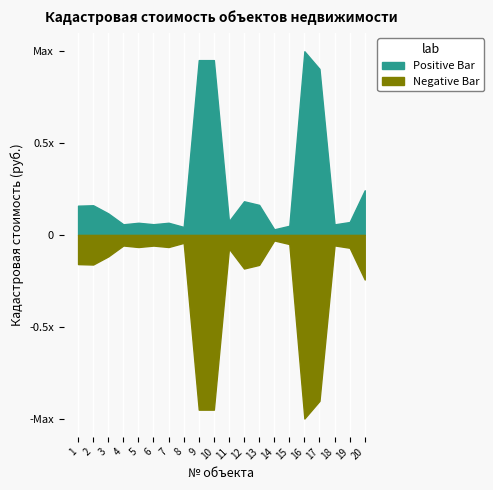

Does the chart display data point markers on the line(s)?

No